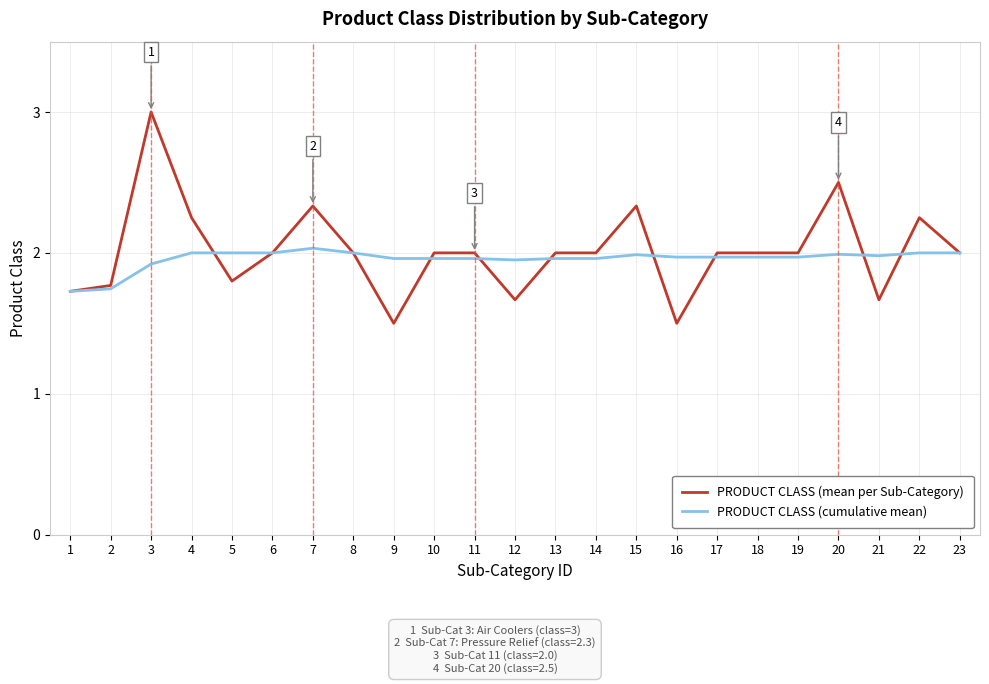

Is the value of PRODUCT CLASS (cumulative mean) at 22 greater than the value of PRODUCT CLASS (mean per Sub-Category) at 20?

No